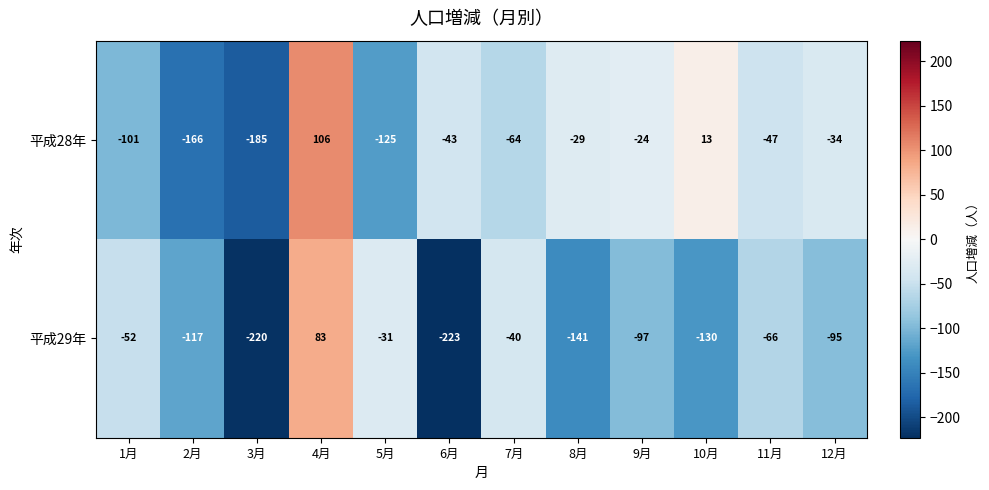

Reading right to left, list all the values displayed in this chart.

平成28年: 12月=-34	11月=-47	10月=13	9月=-24	8月=-29	7月=-64	6月=-43	5月=-125	4月=106	3月=-185	2月=-166	1月=-101
平成29年: 12月=-95	11月=-66	10月=-130	9月=-97	8月=-141	7月=-40	6月=-223	5月=-31	4月=83	3月=-220	2月=-117	1月=-52